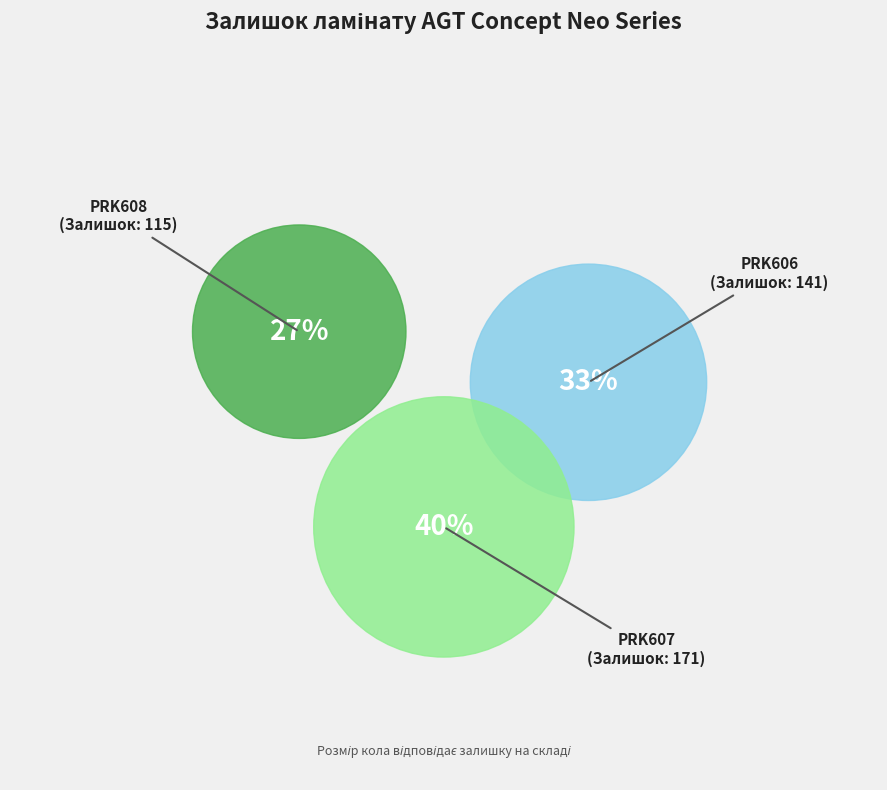

To the nearest percent, what portion does PRK606 represent?

33%